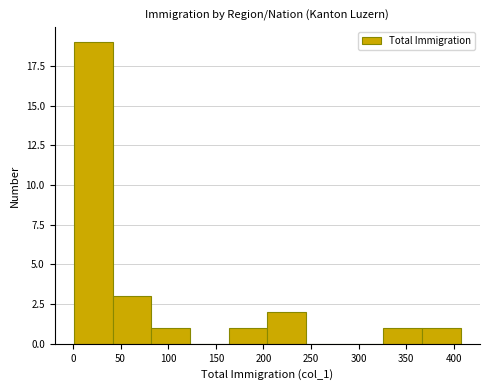

Reading left to right, list every bar in this chart as the range it spans on the x-axis followed by its height. Neither the bar edges nor the heights are printed on the chart, so give them approximately, as read against the axes.

0 to 40: 19
40 to 80: 3
80 to 125: 1
125 to 165: 0
165 to 205: 1
205 to 245: 2
245 to 285: 0
285 to 325: 0
325 to 365: 1
365 to 405: 1